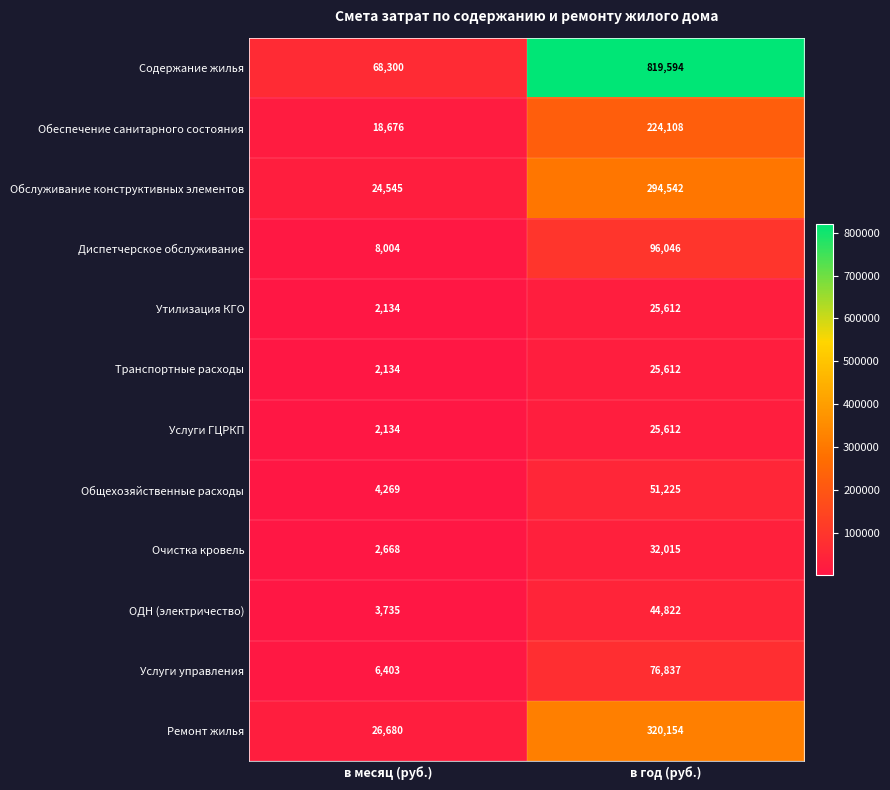

At how many categories does at least one series exceed 268024?

1